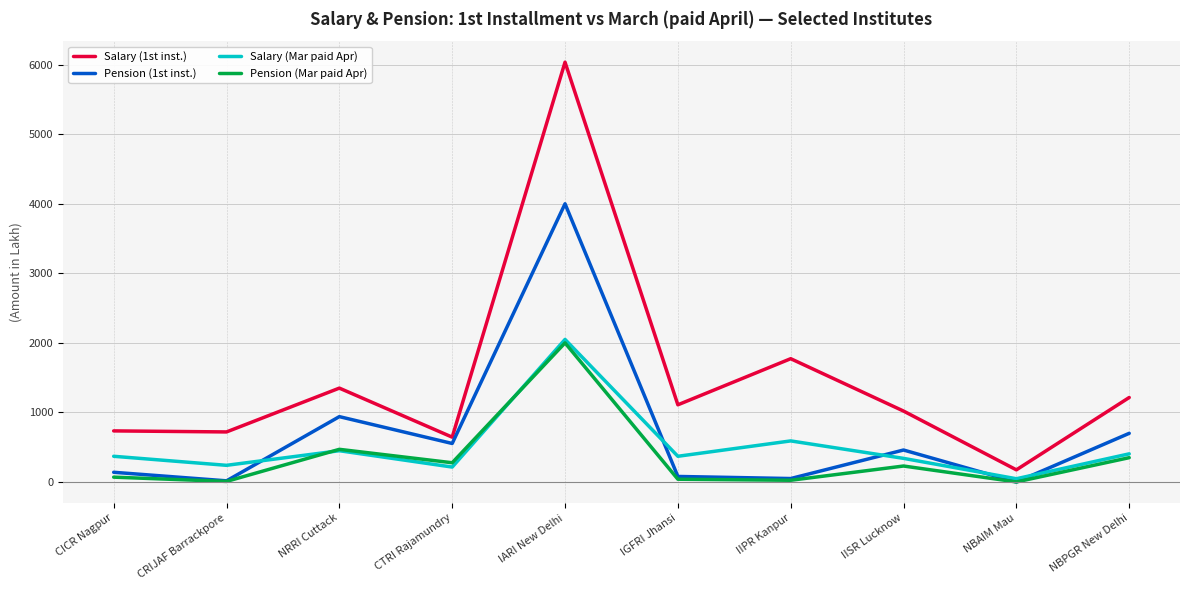

At which label does Salary (1st inst.) reach its peak?

IARI New Delhi